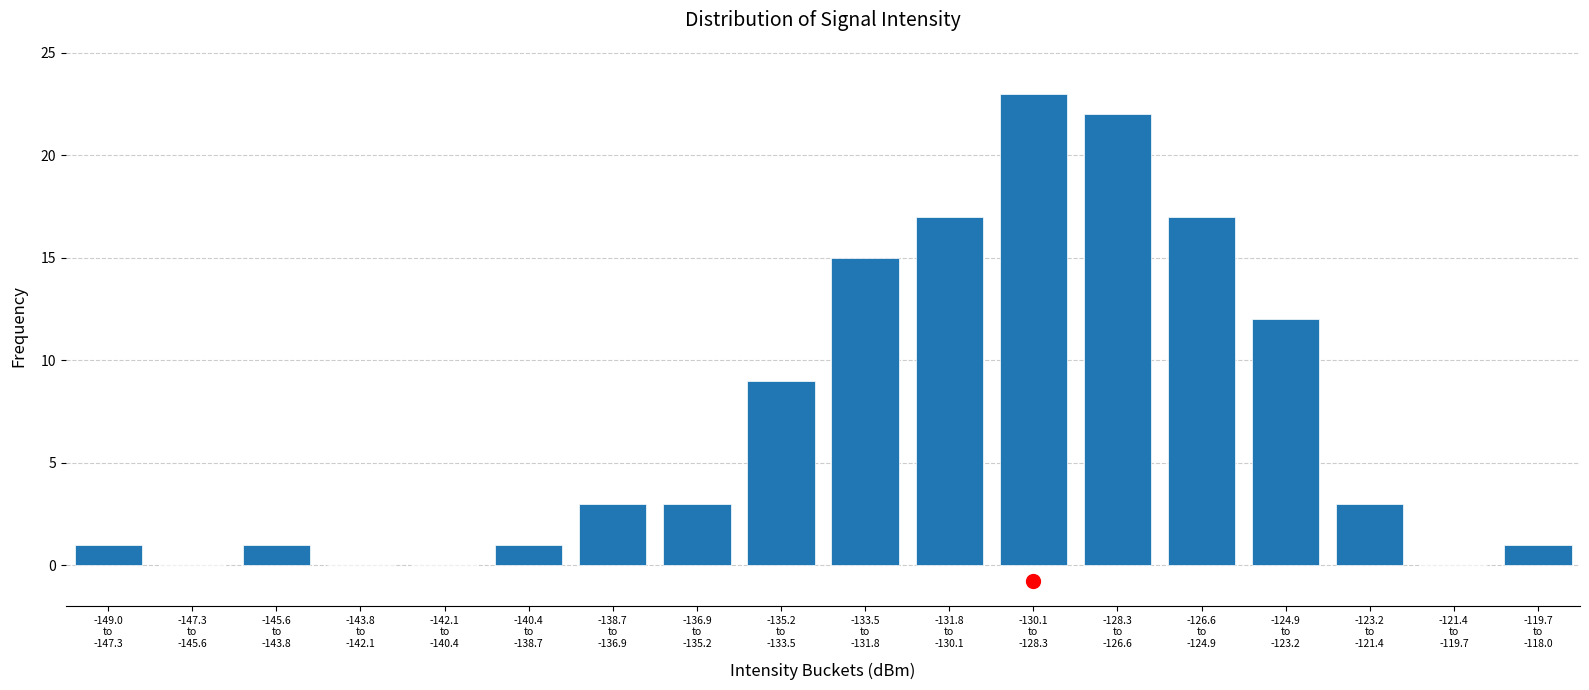

What is the sum of all values?

128